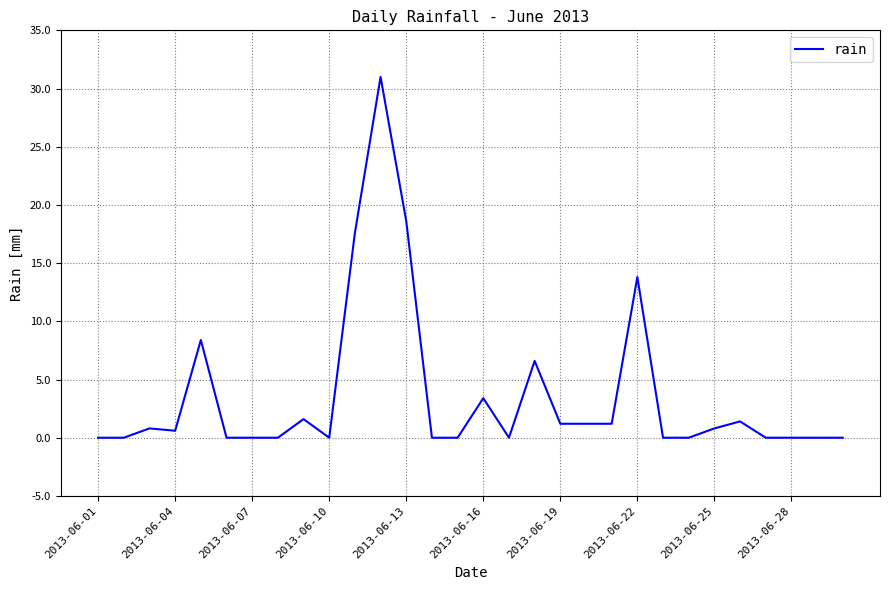

What is the greatest value displayed?

31.0